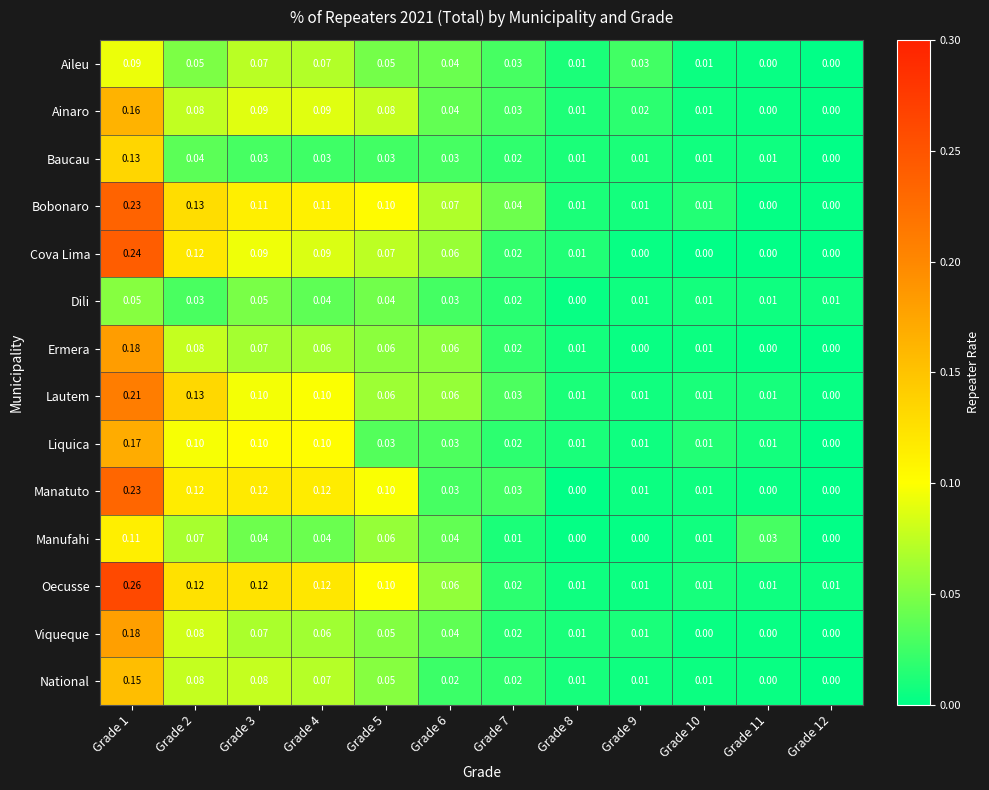

Between Grade 3 and Grade 11, which series saw the biggest shift?

Manatuto